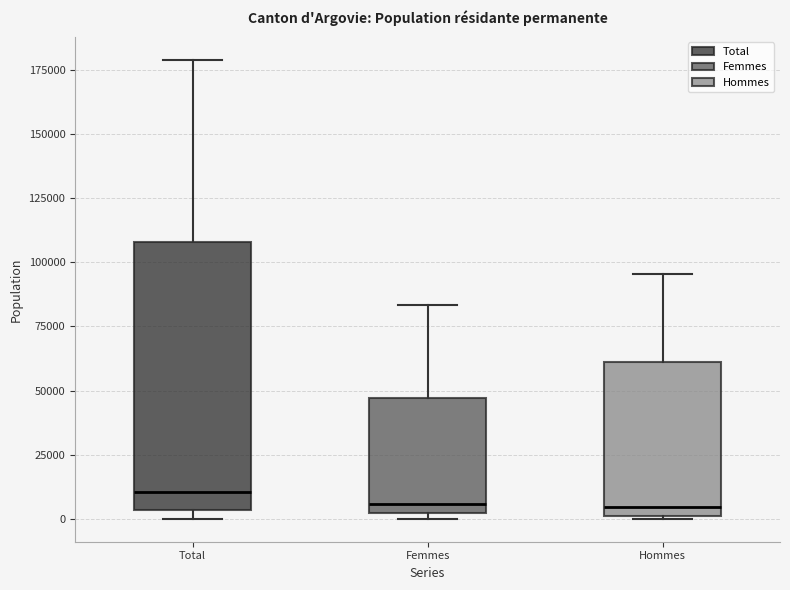

Reading left to right, read every box against the y-axis: the position of its median line, the range the box covers, and the ends of its whiskers. The values are not printed on the chart, so give them approximately, as read against the axis.

Total: median 10000, box 5000 to 110000, whiskers 0 to 180000
Femmes: median 5000, box 0 to 45000, whiskers 0 (just below the box's lower edge) to 85000
Hommes: median 5000, box 0 to 60000, whiskers 0 to 95000